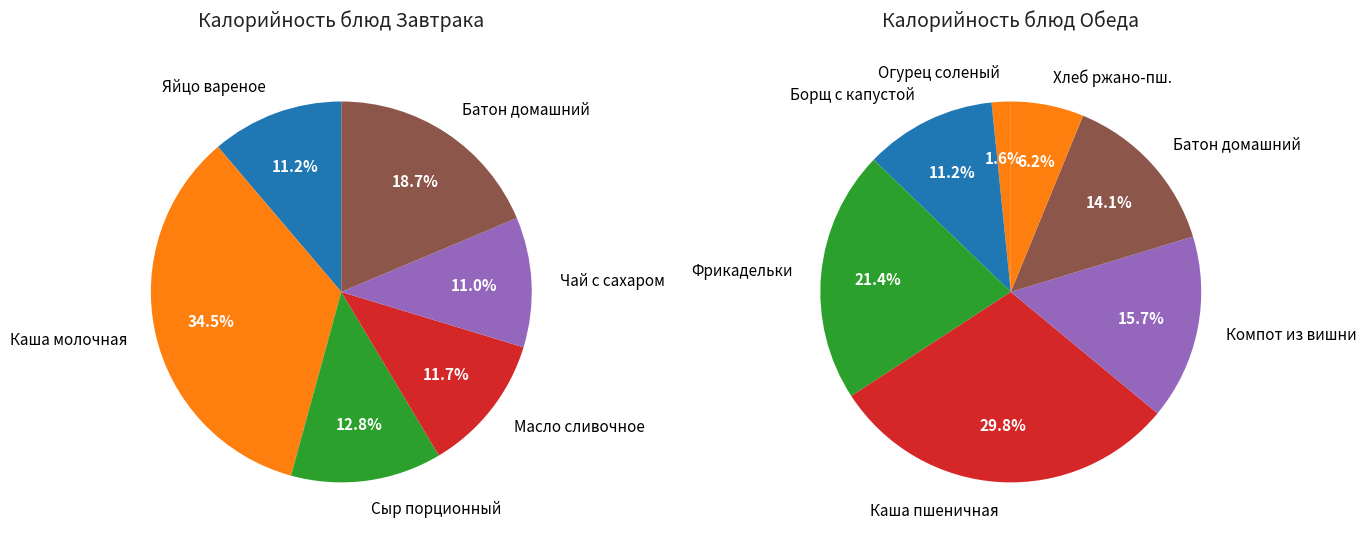

The Итого завтрак slice represents 49% of the pie. True or false?

False